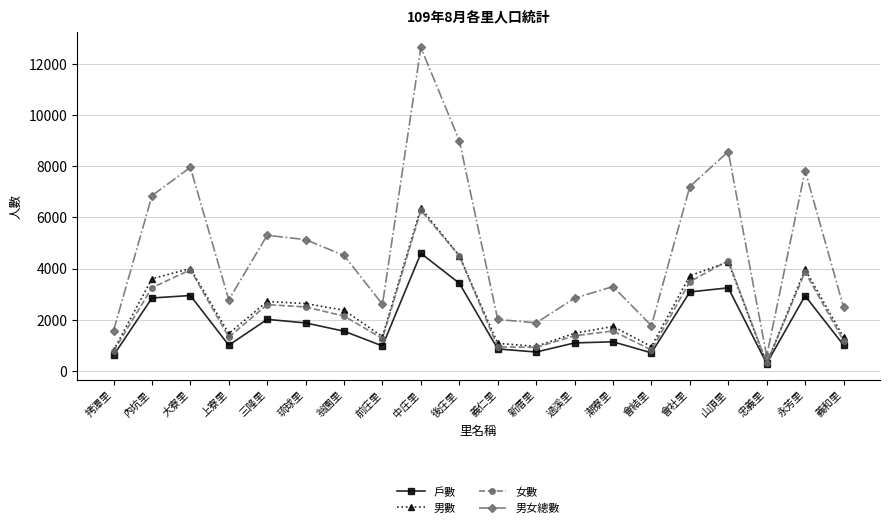

What is the difference between the maximum and second lowest values in the 女數 series?

5507